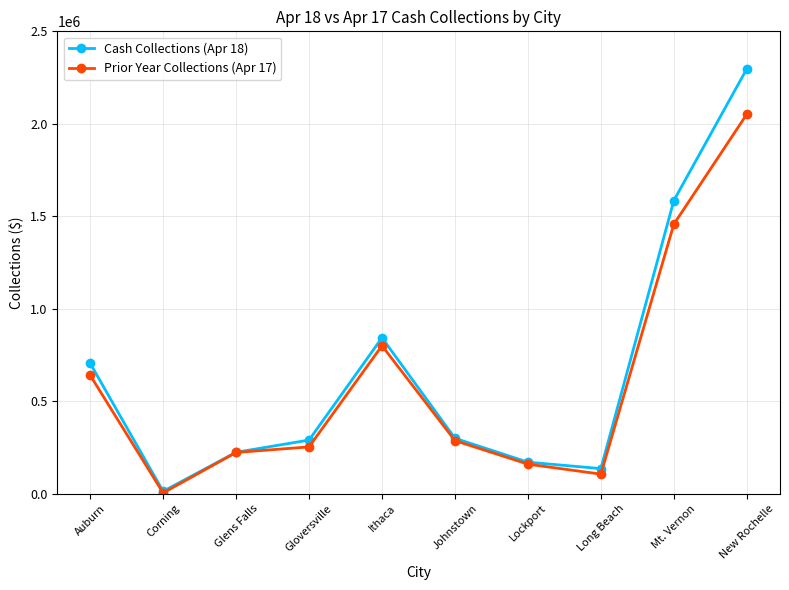

Which series has the largest total across all categories?

Cash Collections (Apr 18)